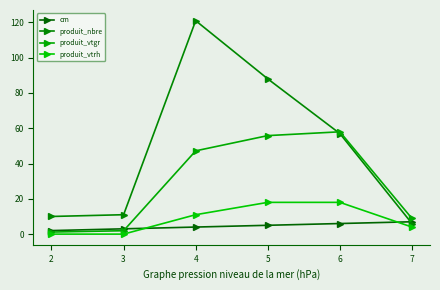

Rank the series at 4 from lowest to highest value.

cm, produit_vtrh, produit_vtgr, produit_nbre